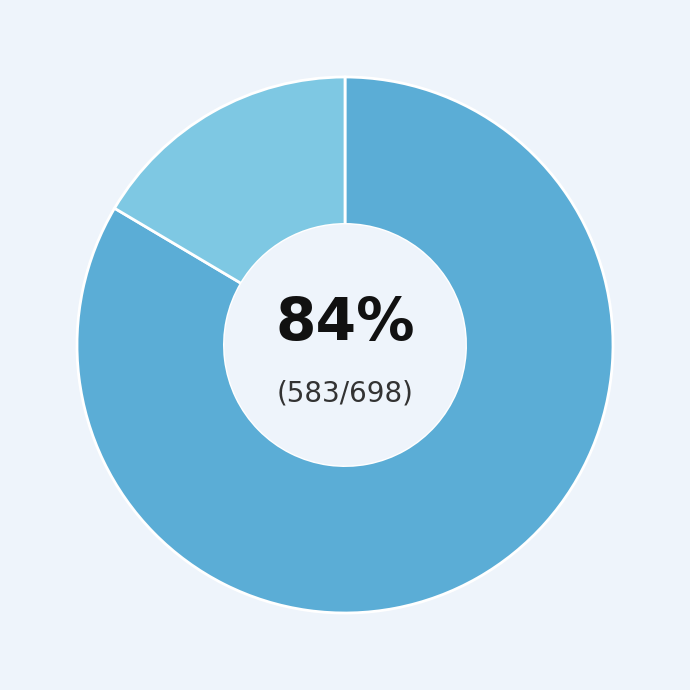

To the nearest percent, what is the average slice percentage?

50%